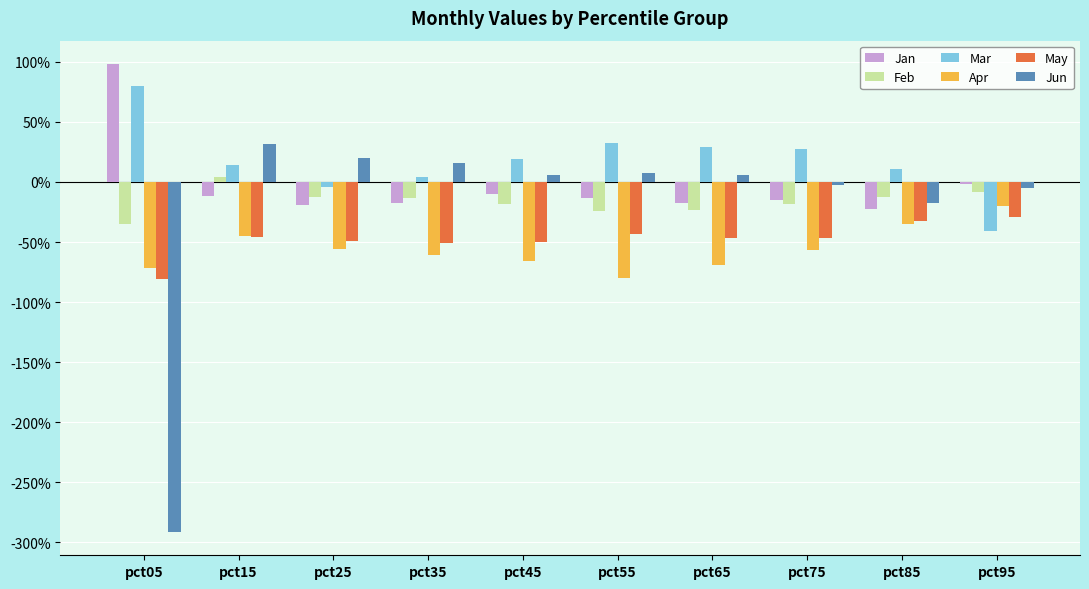

Between pct35 and pct55, which series saw the biggest shift?

Mar